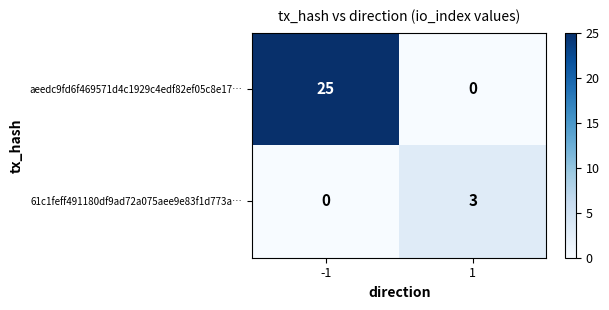

Rank the series at 1 from lowest to highest value.

aeedc9fd6f469571d4c1929c4edf82ef05c8e17…, 61c1feff491180df9ad72a075aee9e83f1d773a…